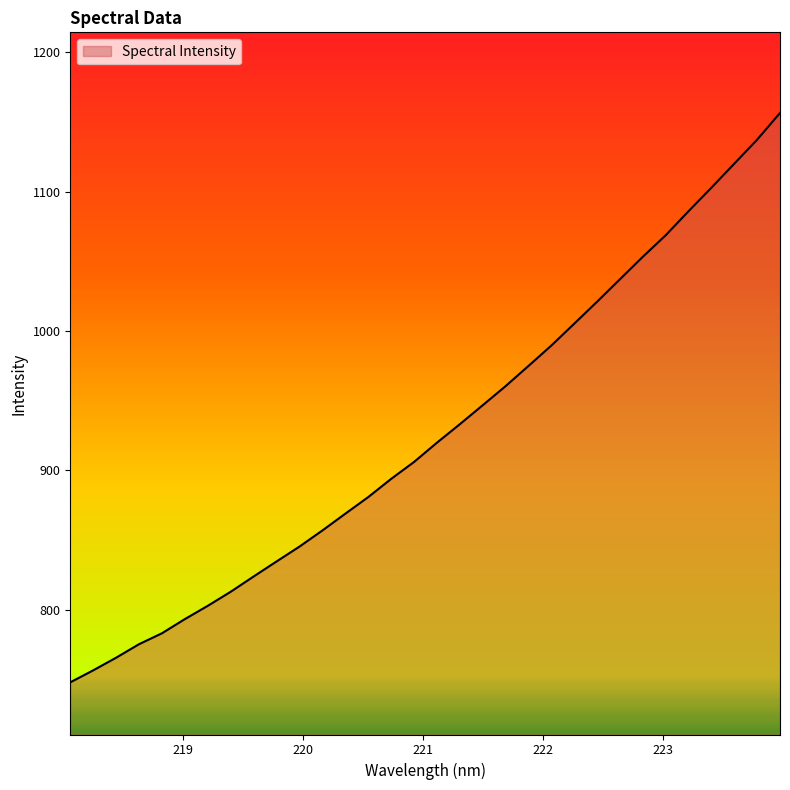

What is the maximum value shown in the chart?

1156.3